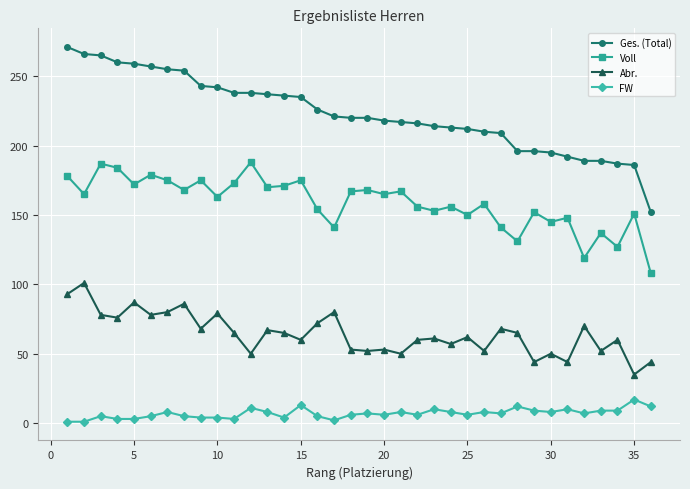

What is the value of the Abr. point at the 22nd from the left?

60